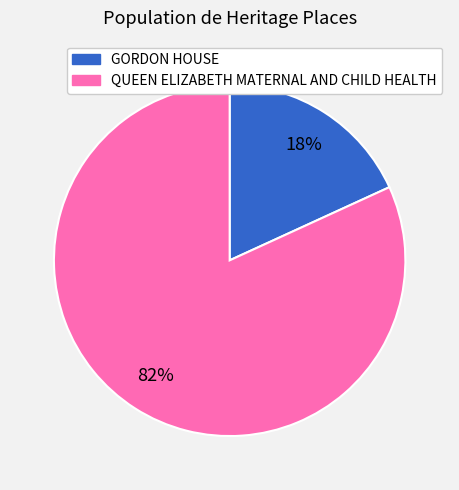

Combined, do QUEEN ELIZABETH MATERNAL AND CHILD HEALTH and GORDON HOUSE account for over 50%?

Yes